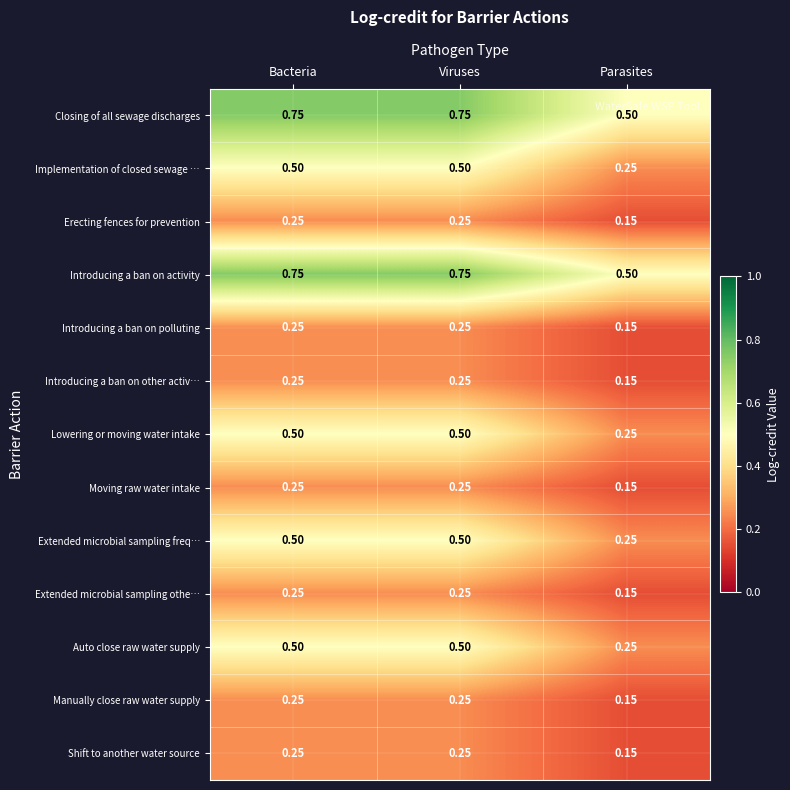

At which label does Introducing a ban on other activ… reach its minimum?

Parasites